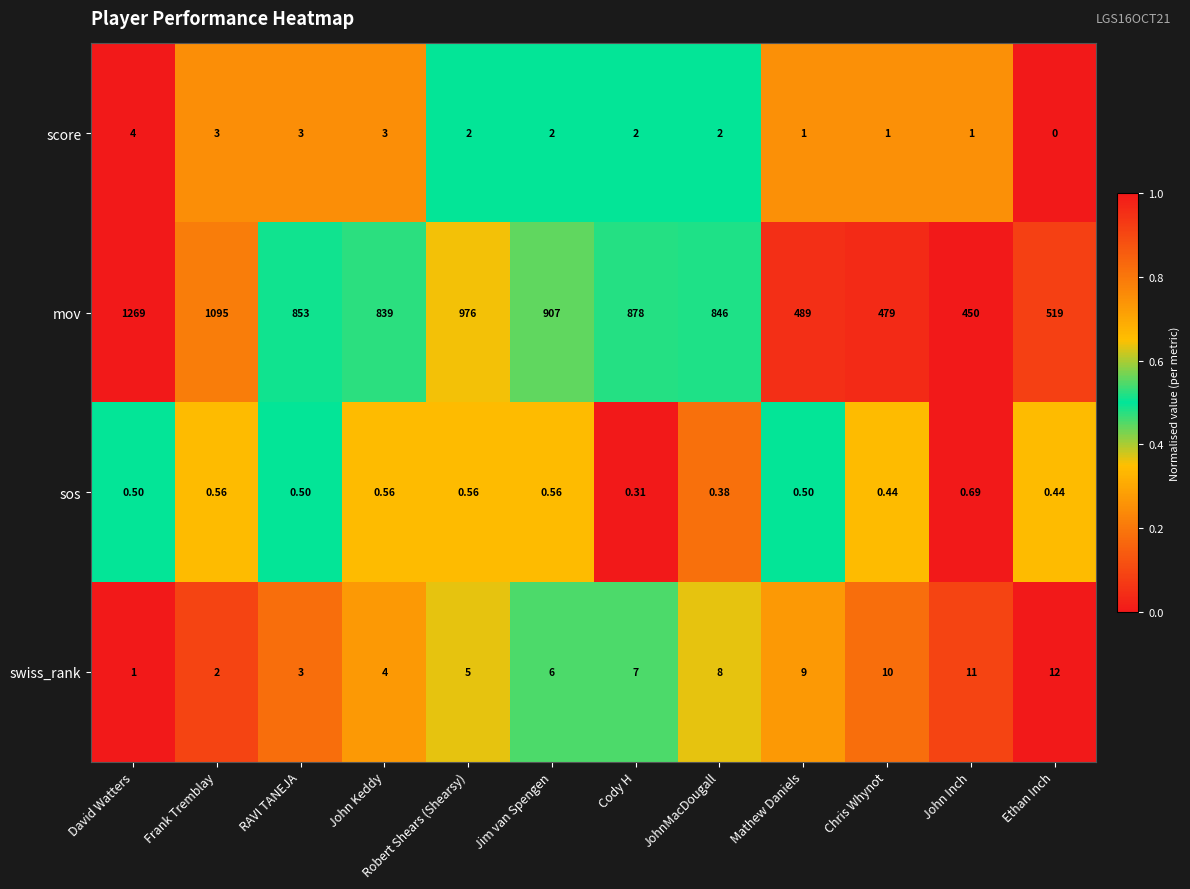

Which series has the largest total across all categories?

mov